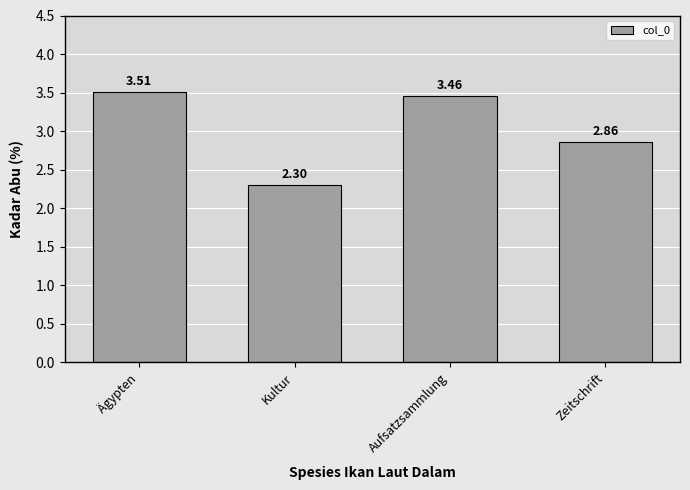

Are the bars grouped side by side (vs. stacked)?

No